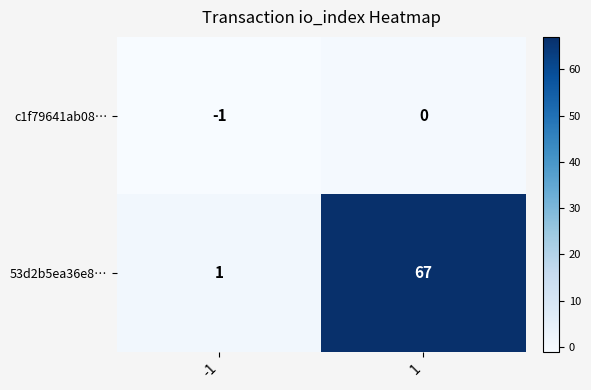

What is the difference between the 53d2b5ea36e8… values at -1 and 1?

66